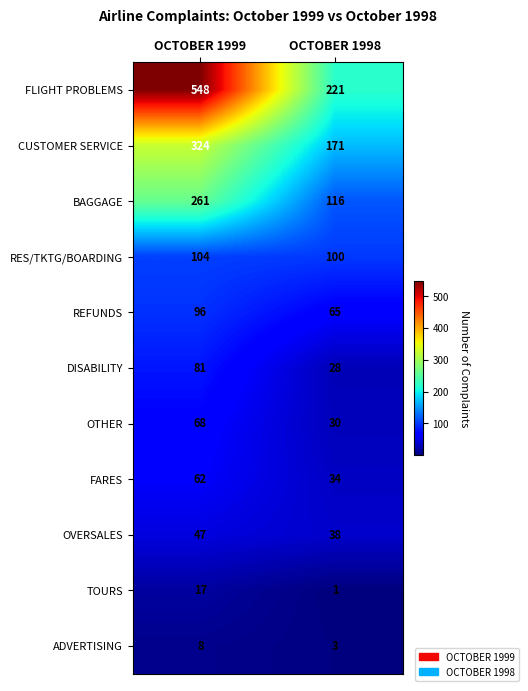

What is the difference between the maximum and minimum values in the OTHER series?

38